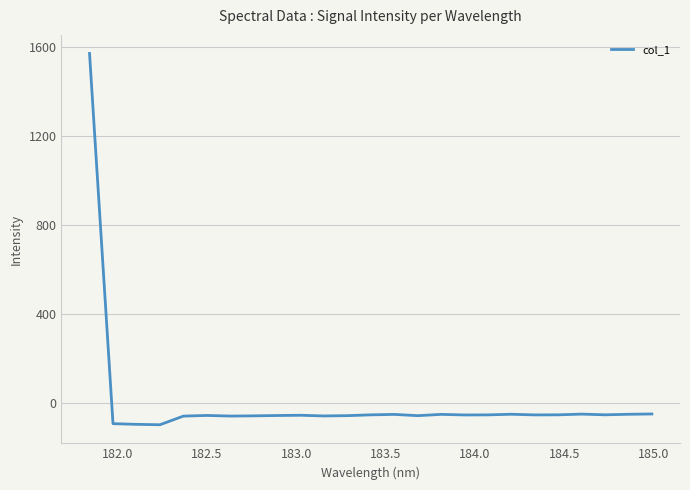

How many lines are shown in the chart?

1